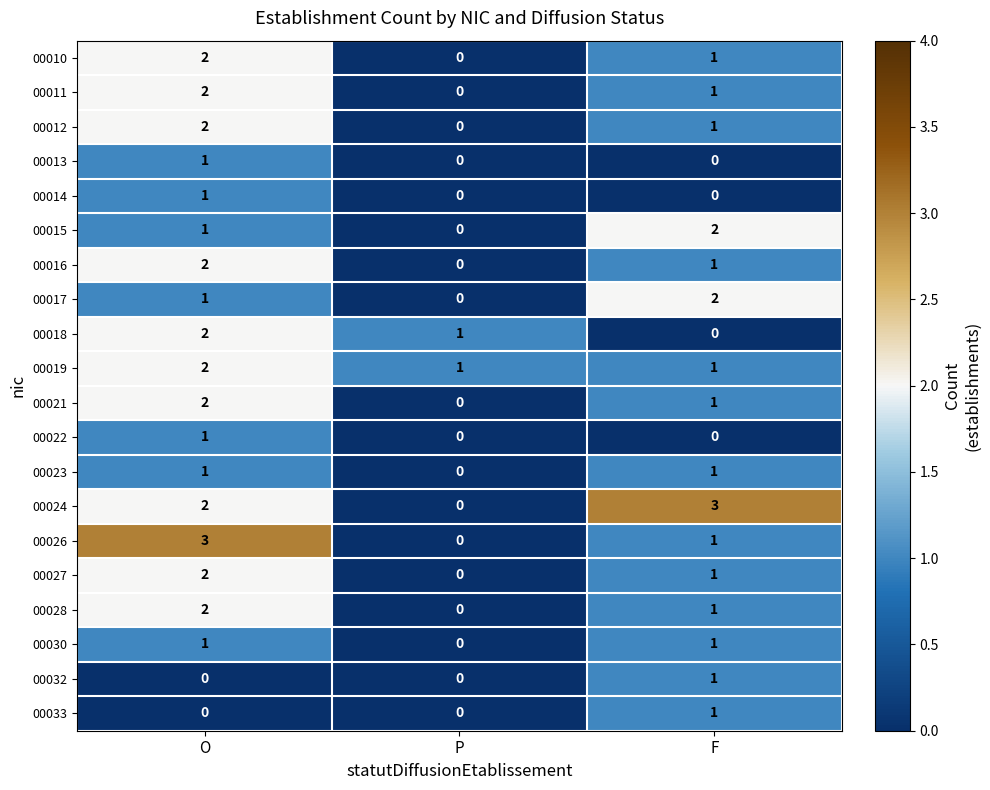

List the labels in order of 00015 value, smallest first.

P, O, F